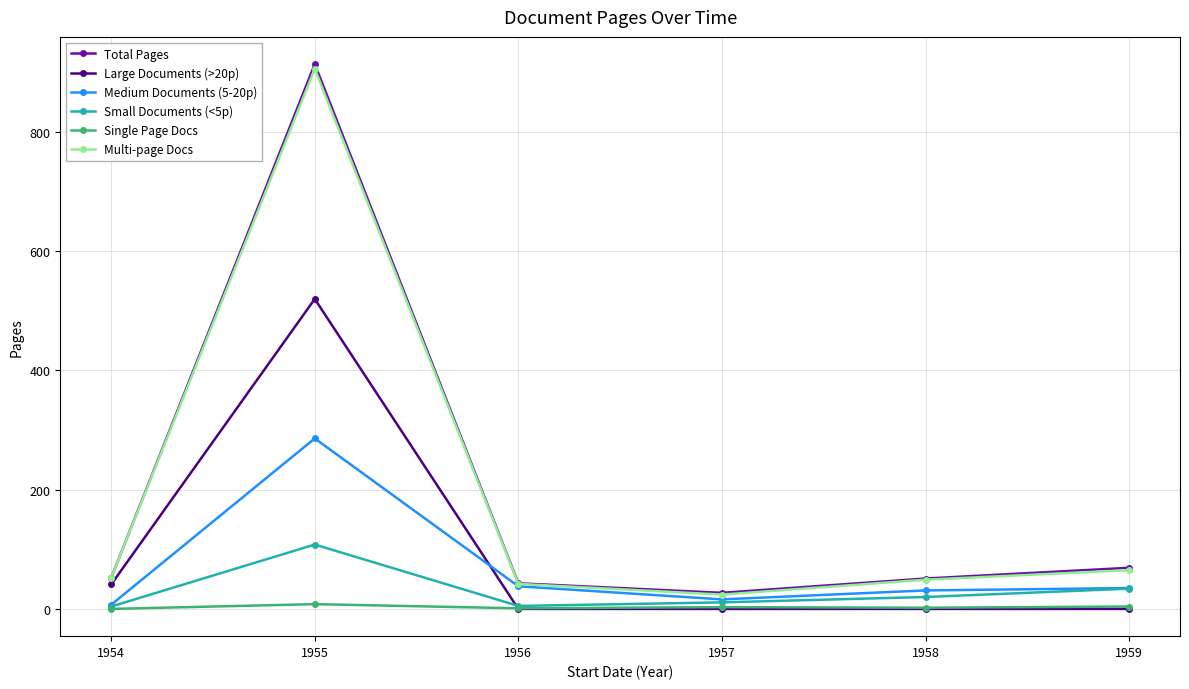

Where is Multi-page Docs nearest to the value 465?

1959